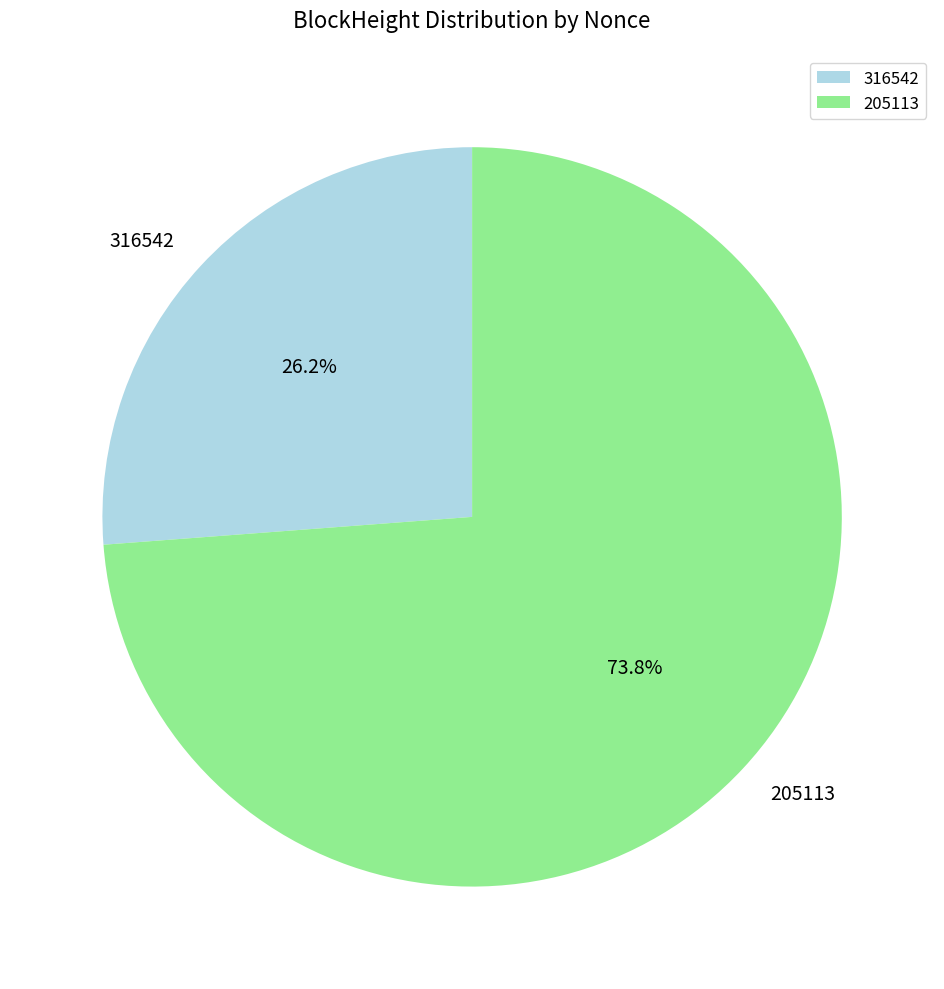

Count the number of slices in the pie.

2